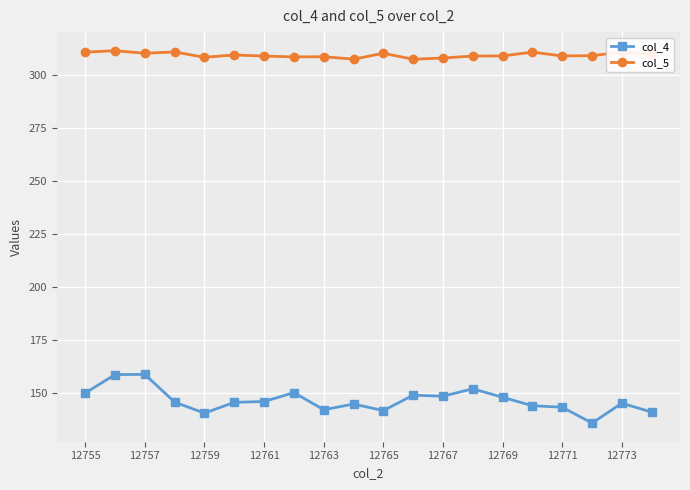

What is the value of the col_5 point at the 18th from the left?

309.3